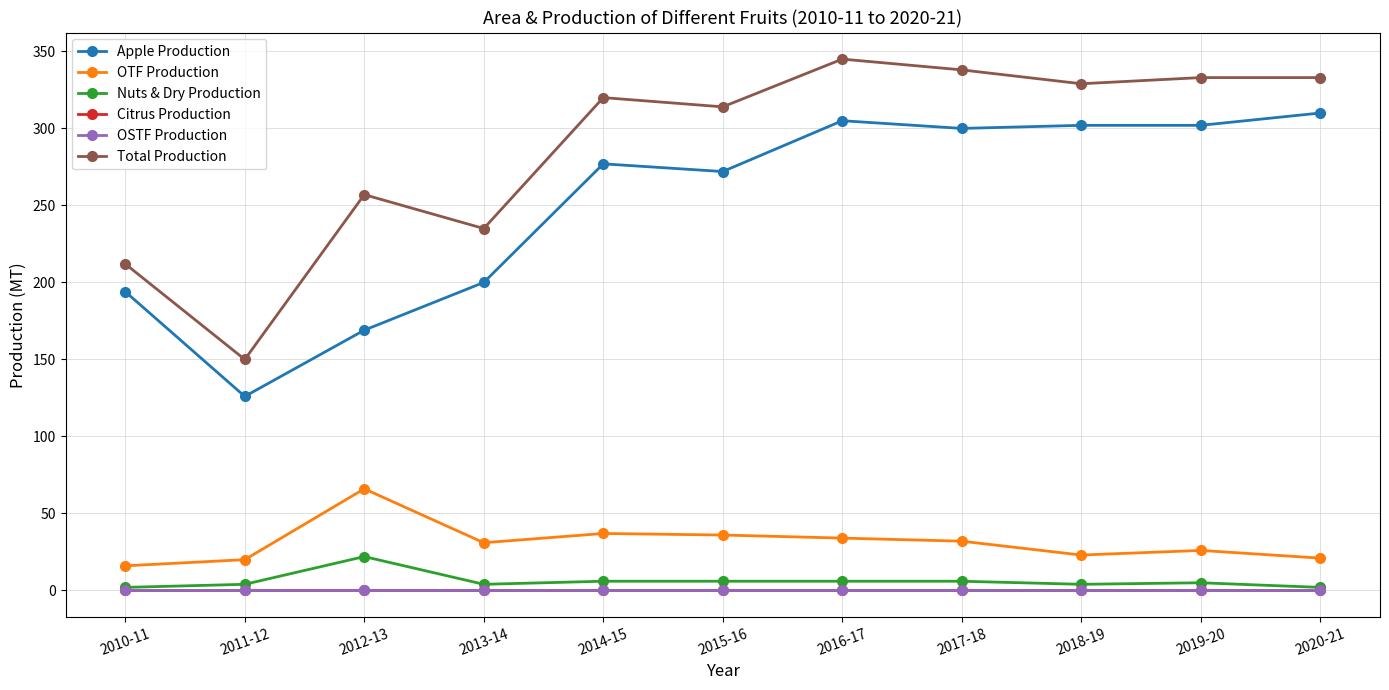

True or false: Nuts & Dry Production and OSTF Production intersect in this chart.

False